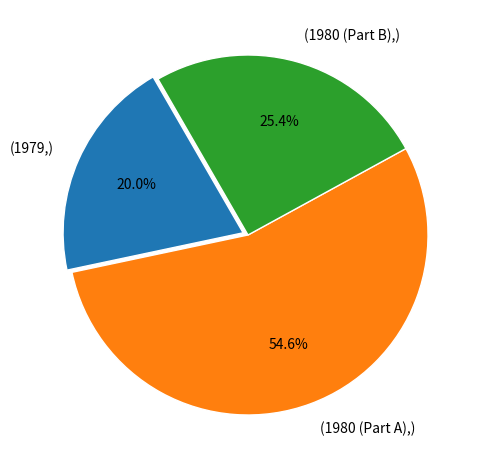

Is (1979,) the majority of the pie?

No